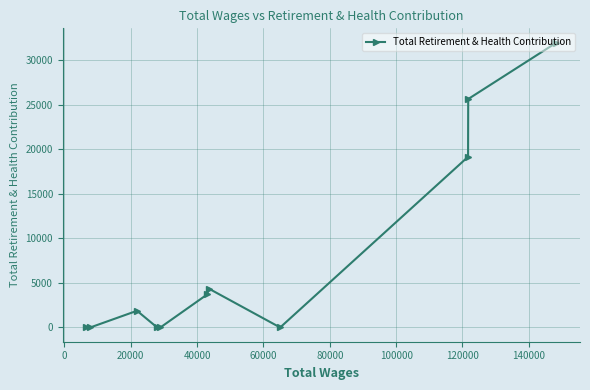

What is the sum of all values?

86675